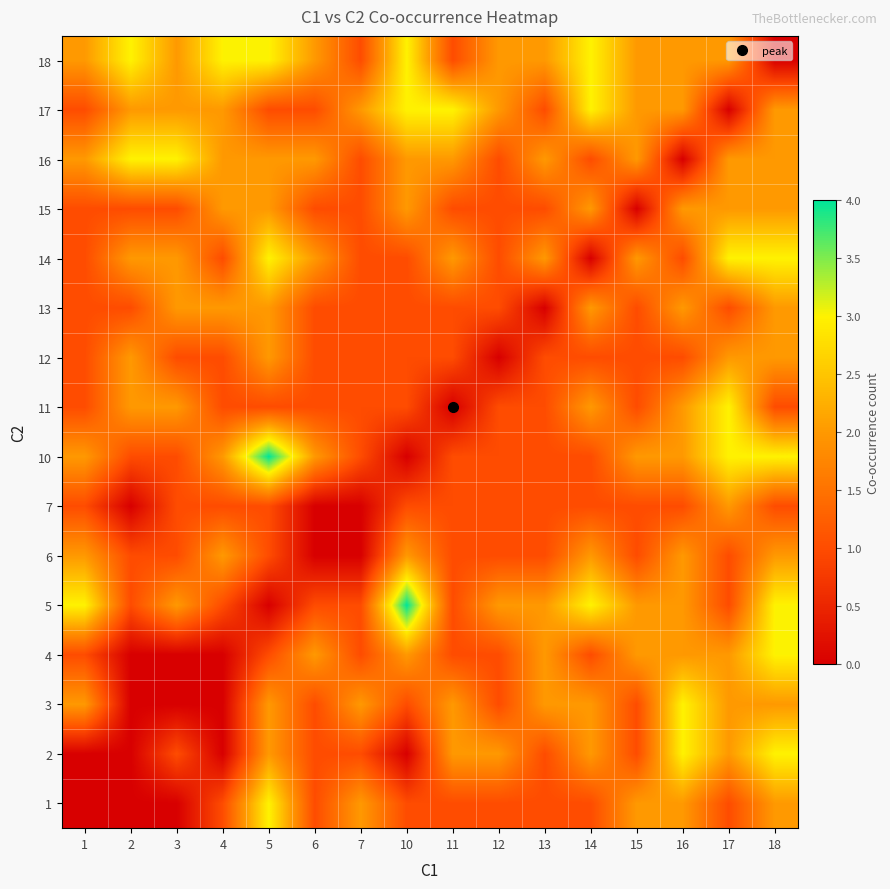

Reading right to left, list all the values displayed in this chart.

1: 18=2	17=1	16=2	15=2	14=1	13=1	12=1	11=1	10=1	7=2	6=1	5=3	4=1	3=0	2=0	1=0
2: 18=3	17=2	16=3	15=1	14=2	13=1	12=2	11=2	10=0	7=1	6=1	5=2	4=0	3=1	2=0	1=0
3: 18=2	17=2	16=3	15=1	14=2	13=2	12=1	11=2	10=1	7=2	6=1	5=2	4=0	3=0	2=0	1=2
4: 18=3	17=2	16=2	15=2	14=1	13=2	12=1	11=1	10=2	7=1	6=2	5=1	4=0	3=0	2=0	1=1
5: 18=3	17=1	16=2	15=2	14=3	13=2	12=2	11=1	10=4	7=1	6=1	5=0	4=1	3=2	2=1	1=3
6: 18=2	17=1	16=2	15=1	14=2	13=1	12=1	11=1	10=2	7=0	6=0	5=1	4=2	3=1	2=1	1=2
7: 18=1	17=2	16=1	15=1	14=1	13=1	12=1	11=1	10=1	7=0	6=0	5=1	4=1	3=1	2=0	1=1
10: 18=3	17=3	16=2	15=2	14=1	13=1	12=1	11=1	10=0	7=1	6=2	5=4	4=2	3=1	2=1	1=2
11: 18=1	17=3	16=2	15=1	14=2	13=1	12=1	11=0	10=1	7=1	6=1	5=1	4=1	3=2	2=2	1=1
12: 18=2	17=2	16=1	15=1	14=1	13=1	12=0	11=1	10=1	7=1	6=1	5=2	4=1	3=1	2=2	1=1
13: 18=2	17=1	16=2	15=1	14=2	13=0	12=1	11=1	10=1	7=1	6=1	5=2	4=2	3=2	2=1	1=1
14: 18=3	17=3	16=1	15=2	14=0	13=2	12=1	11=2	10=1	7=1	6=2	5=3	4=1	3=2	2=2	1=1
15: 18=2	17=2	16=2	15=0	14=2	13=1	12=1	11=1	10=2	7=1	6=1	5=2	4=2	3=1	2=1	1=1
16: 18=2	17=2	16=0	15=2	14=1	13=2	12=1	11=2	10=2	7=1	6=2	5=2	4=2	3=3	2=3	1=2
17: 18=2	17=0	16=2	15=2	14=3	13=1	12=2	11=3	10=3	7=2	6=1	5=1	4=2	3=2	2=2	1=1
18: 18=0	17=2	16=2	15=2	14=3	13=2	12=2	11=1	10=3	7=1	6=2	5=3	4=3	3=2	2=3	1=2